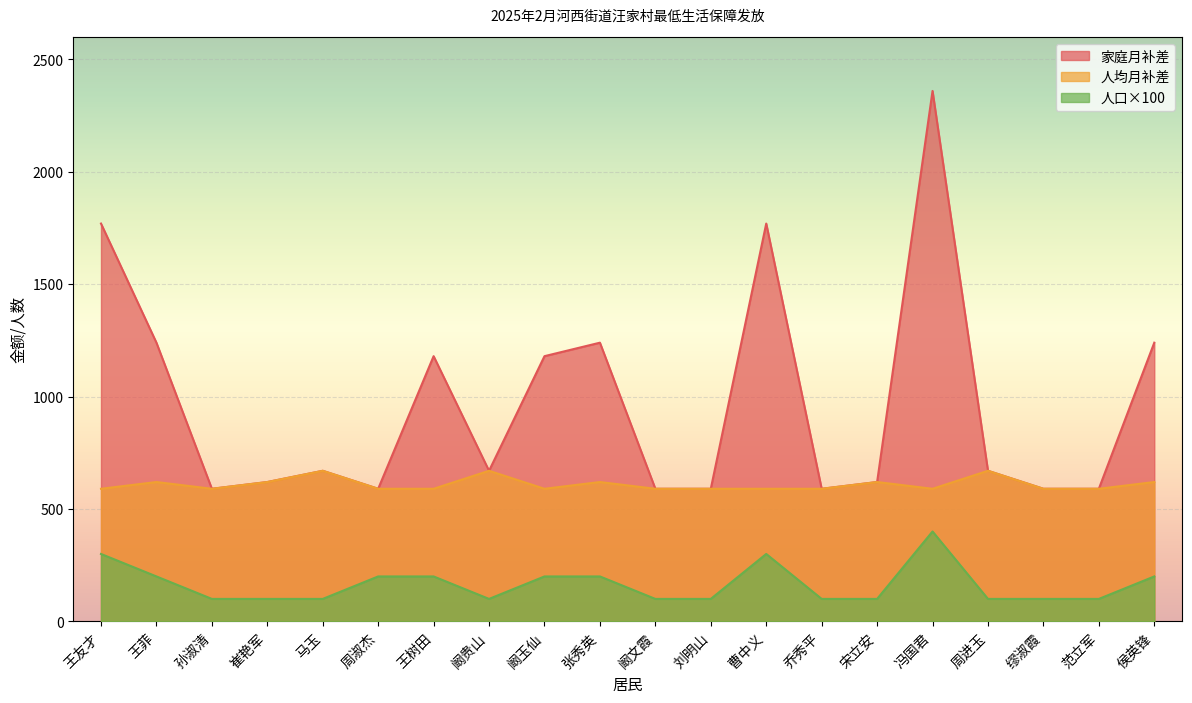

Is the value of 家庭月补差 at 乔秀平 greater than the value of 人口 at 范立军?

Yes